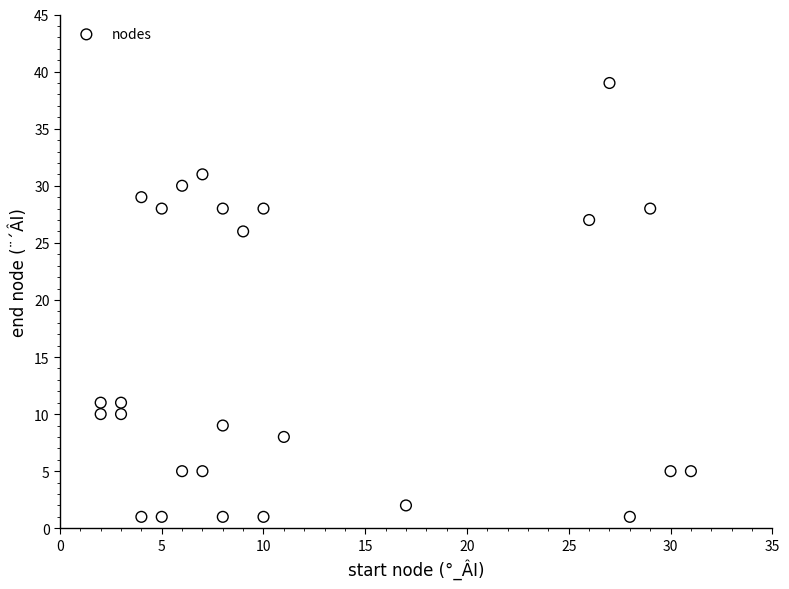

What Y value in the scatter plot is closest to 20?

26